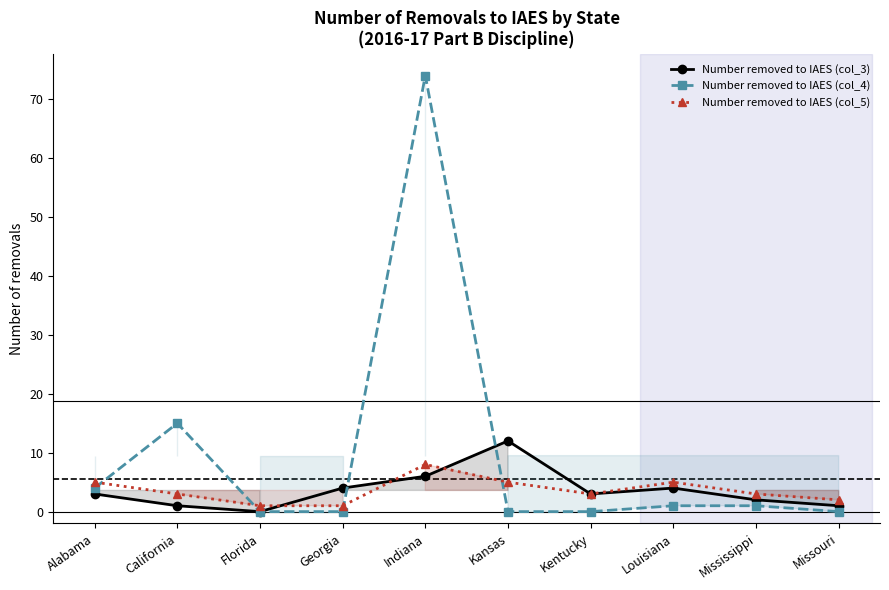

Between Louisiana and Kansas, which is larger?

Kansas